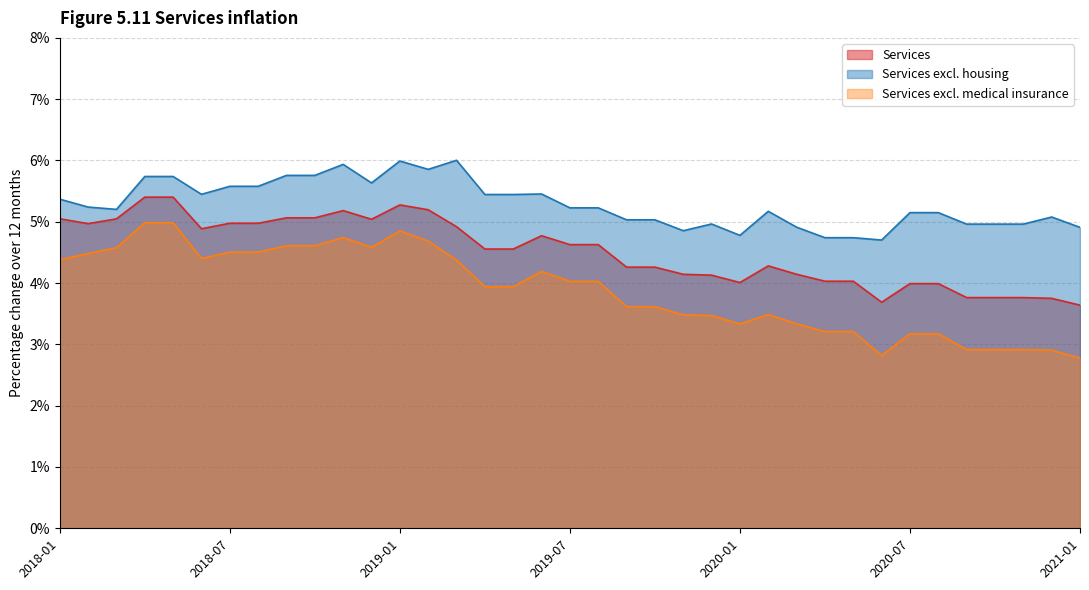

Which label corresponds to the smallest value in the chart?

2021-01